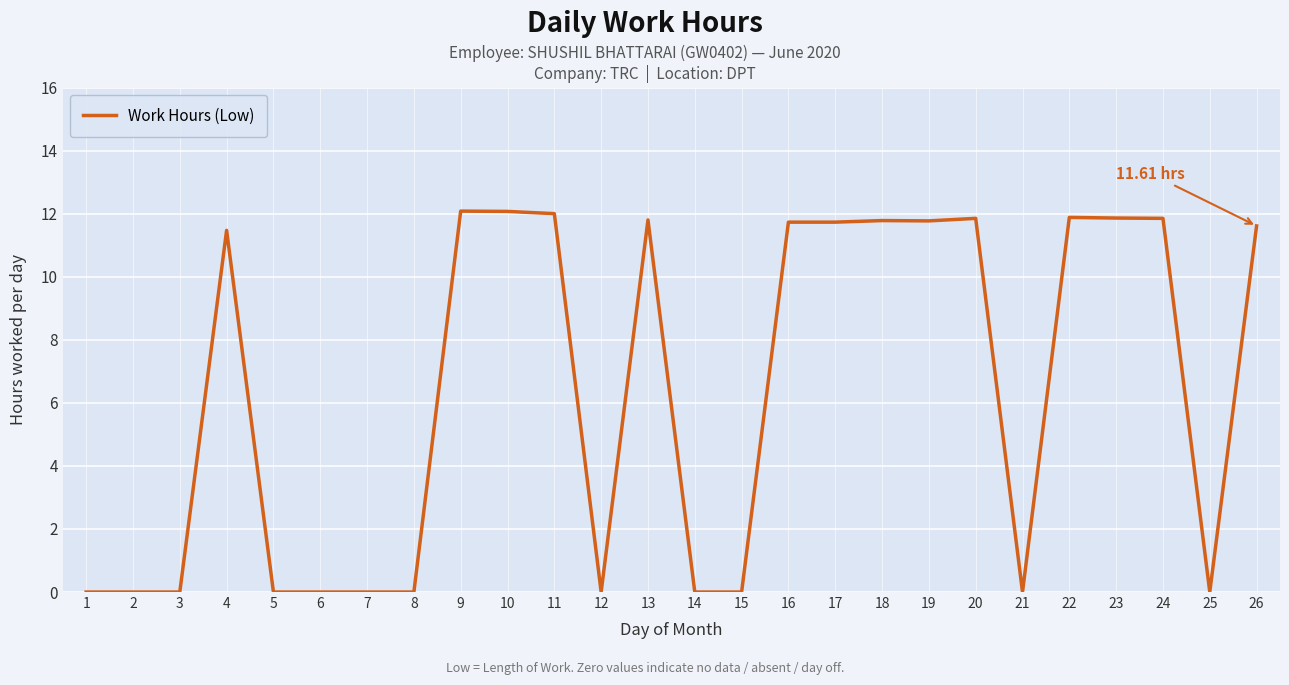

What is the change in value from 13 to 14?

-11.8